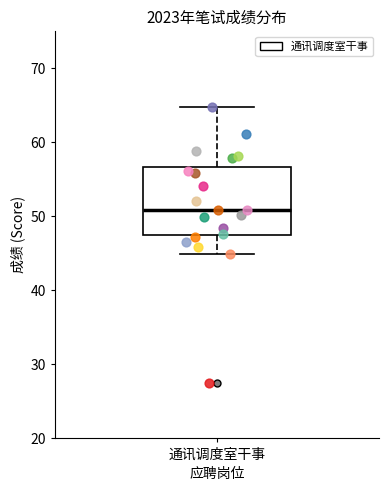

Read this box plot against the y-axis: the position of the median line, the range covered by the box, and the ends of both whiskers. The values are not printed on the chart, so give them approximately, as read against the axis.

median 51, box 47 to 57, whiskers 45 to 65